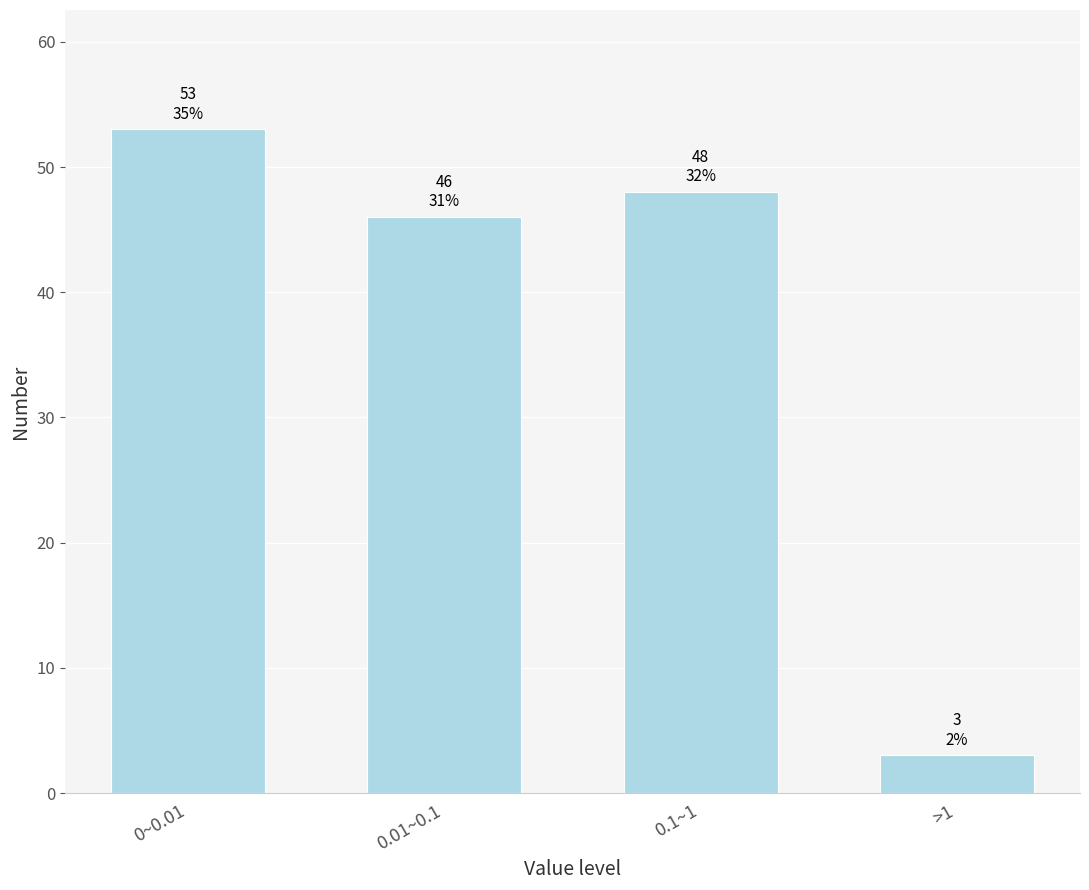

Reading left to right, what are all the values shown in this chart?

0~0.01=53	0.01~0.1=46	0.1~1=48	>1=3